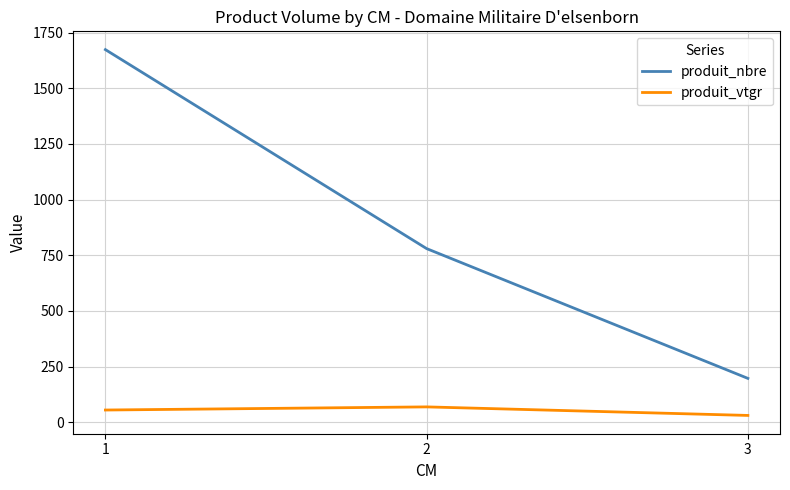

Which series changed the most between 1 and 3?

produit_nbre